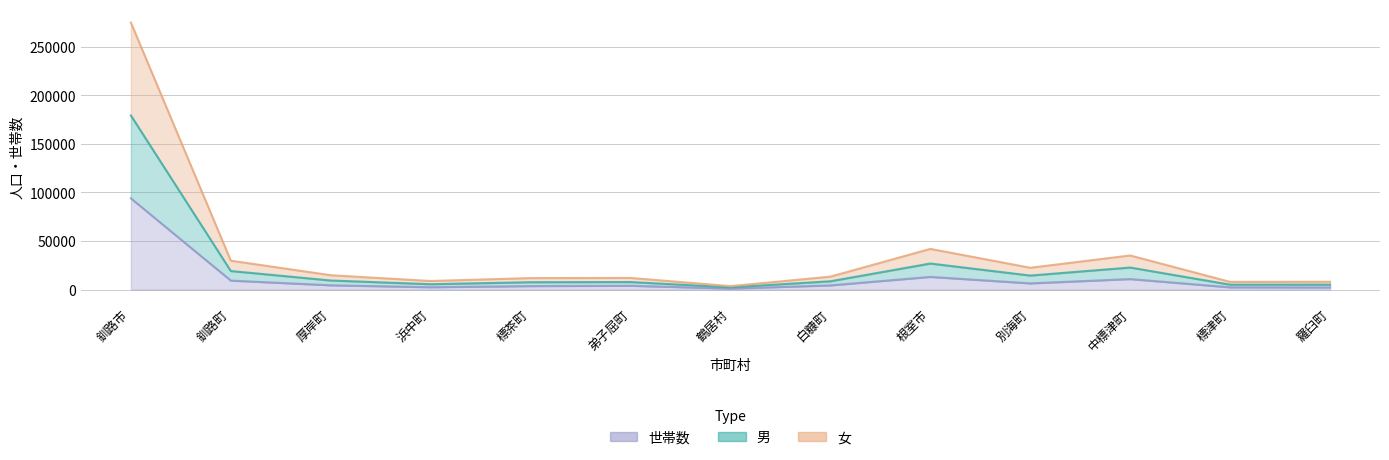

Between 羅臼町 and 標津町, which is larger?

羅臼町